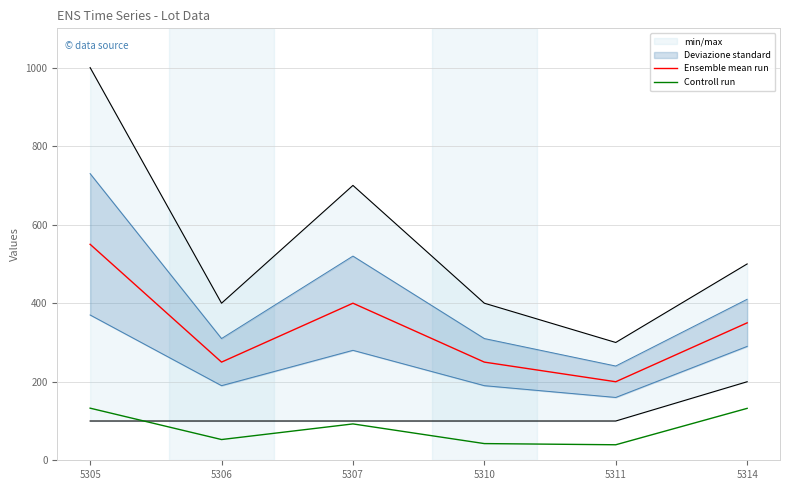

The Controll run series shows 42.5 at 5310. True or false?

True